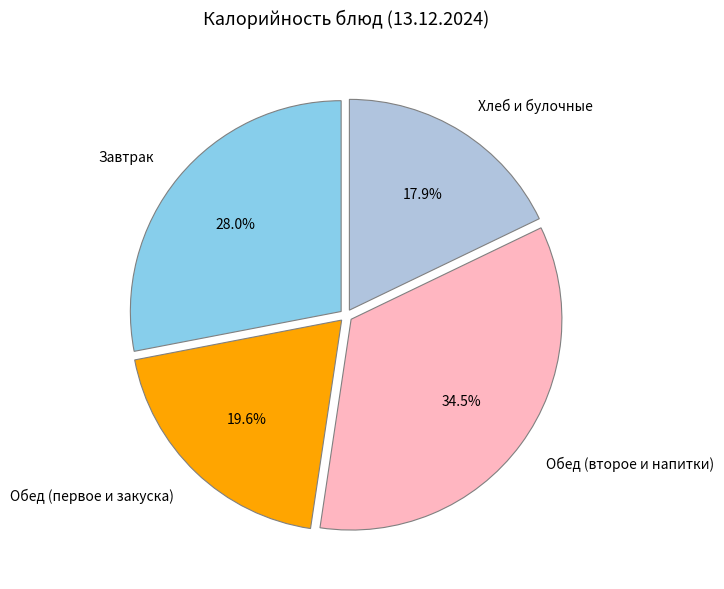

Do Завтрак and Обед (первое и закуска) together represent more than half of the pie?

No